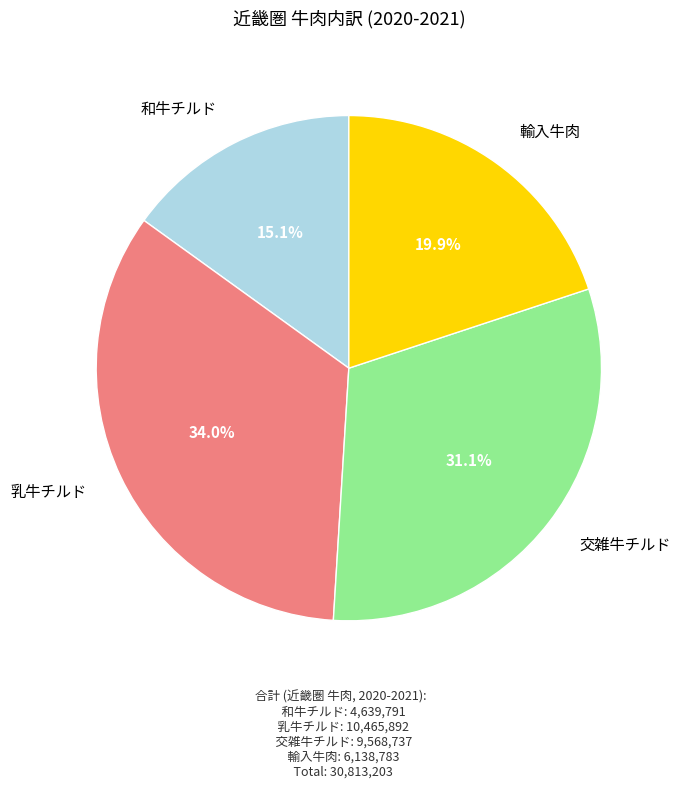

Which slice is the smallest?

和牛チルド